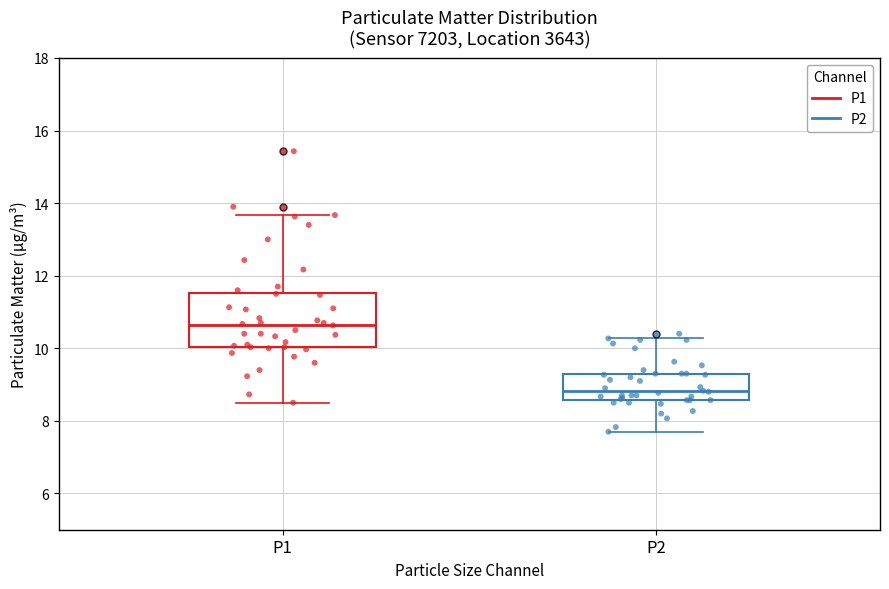

Which box is the tallest, from its lower edge to its upper edge?

P1